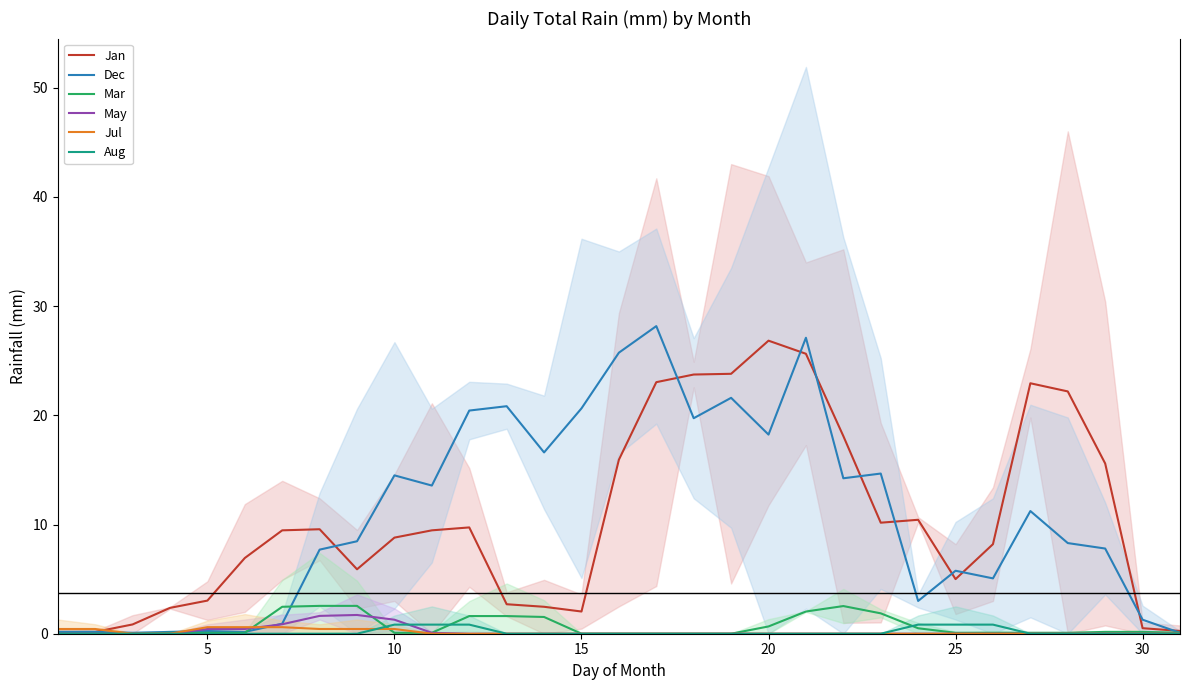

Which series has the largest total across all categories?

Dec